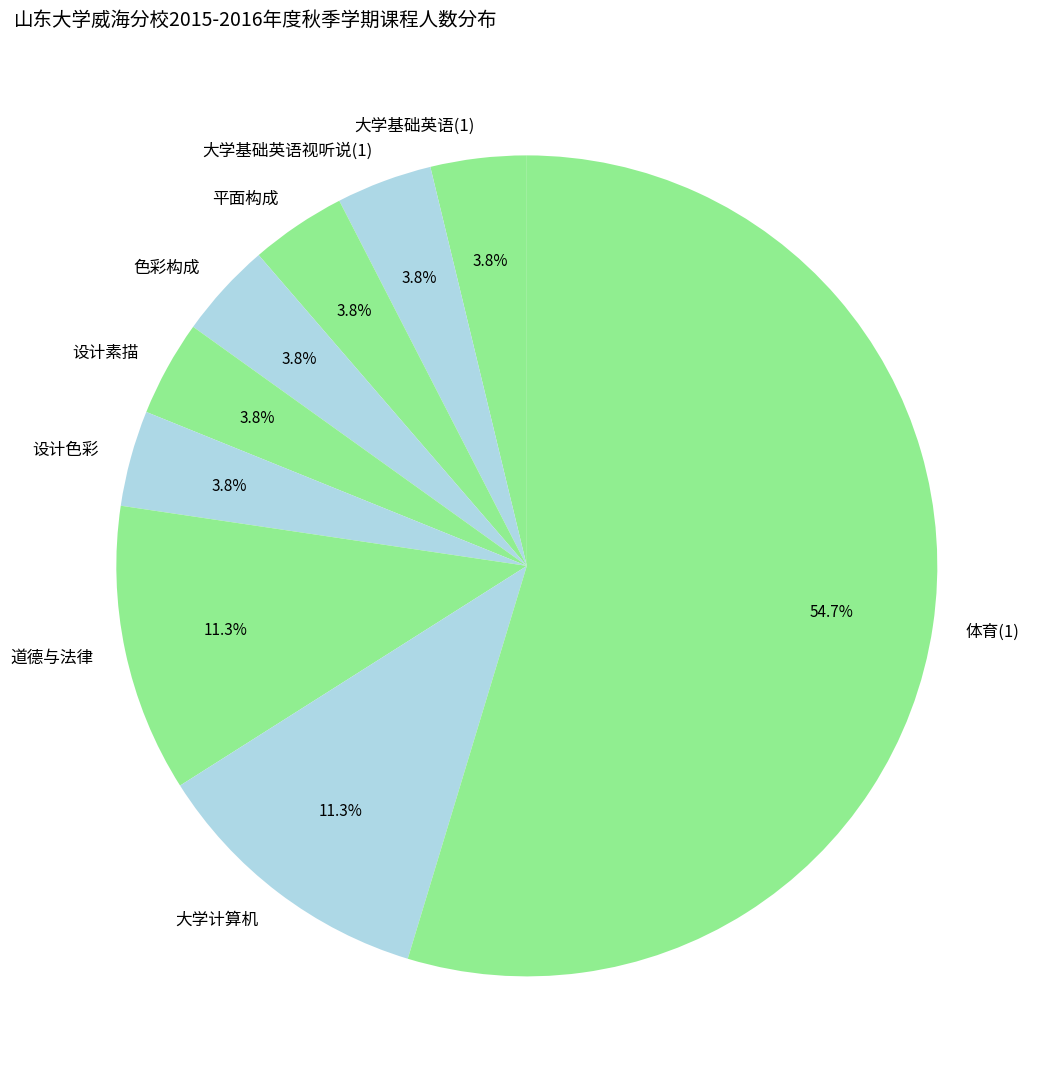

Approximately how many times larger is the value at 道德与法律 compared to 大学计算机?

1.0